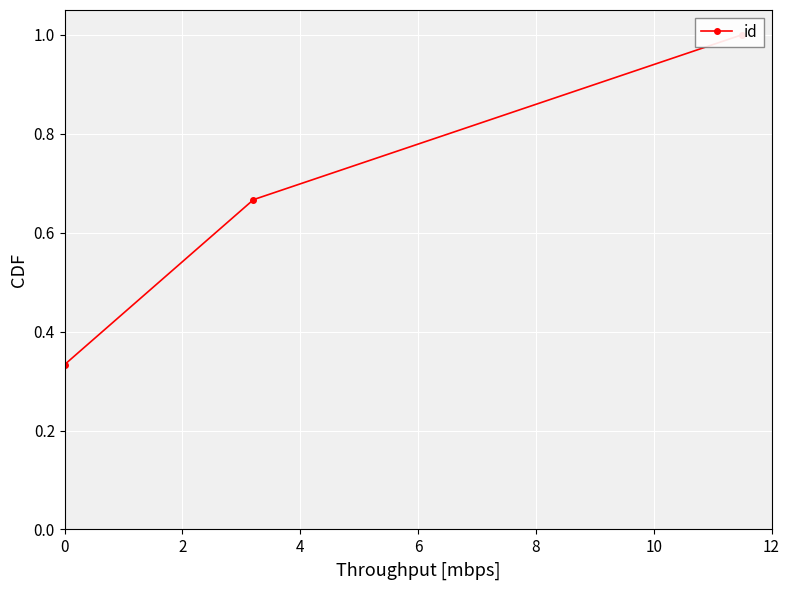

What is the value of the 2nd point from the left?

0.7